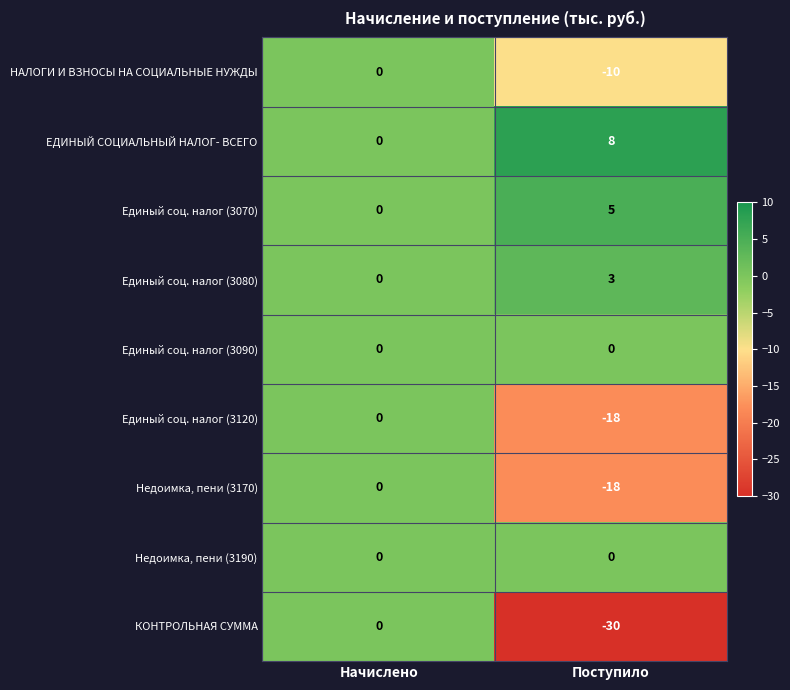

What is the total value across all series at Поступило?

-60